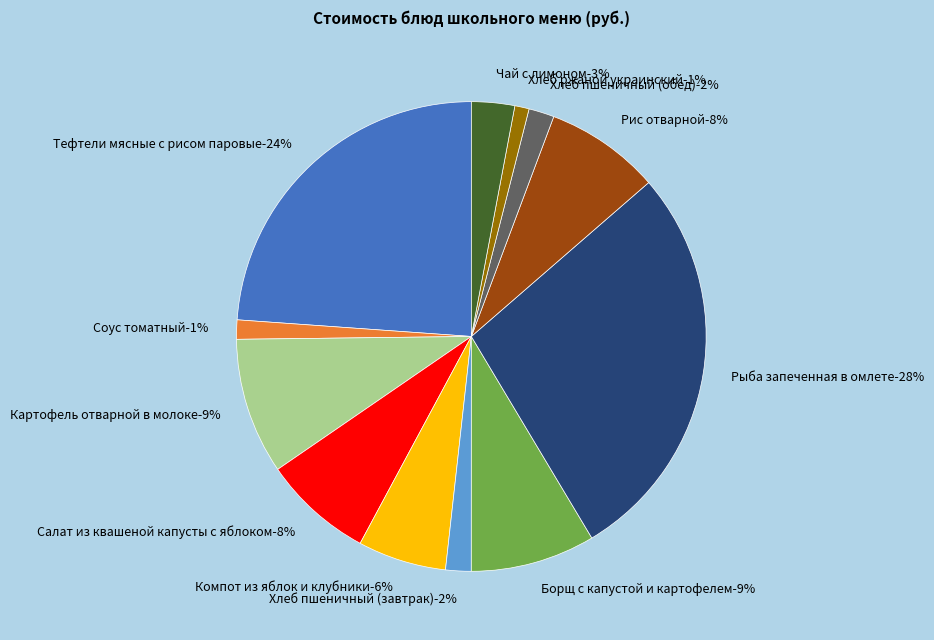

What is the change in value from Соус томатный to Чай с лимоном?

+2.6